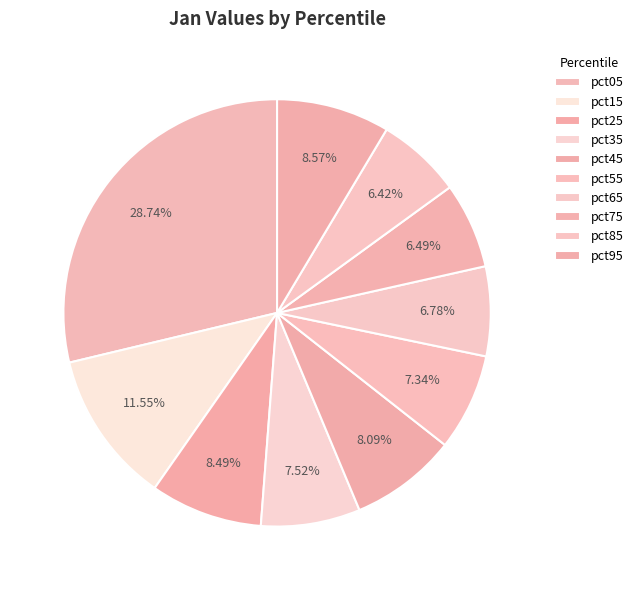

Count the number of slices in the pie.

10